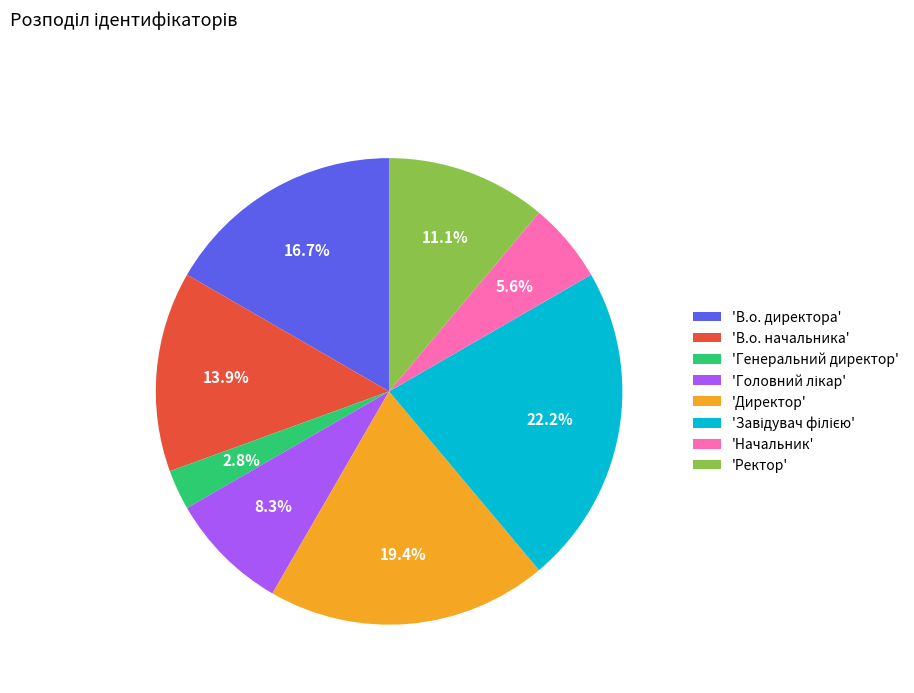

Is there a majority slice in this chart?

No